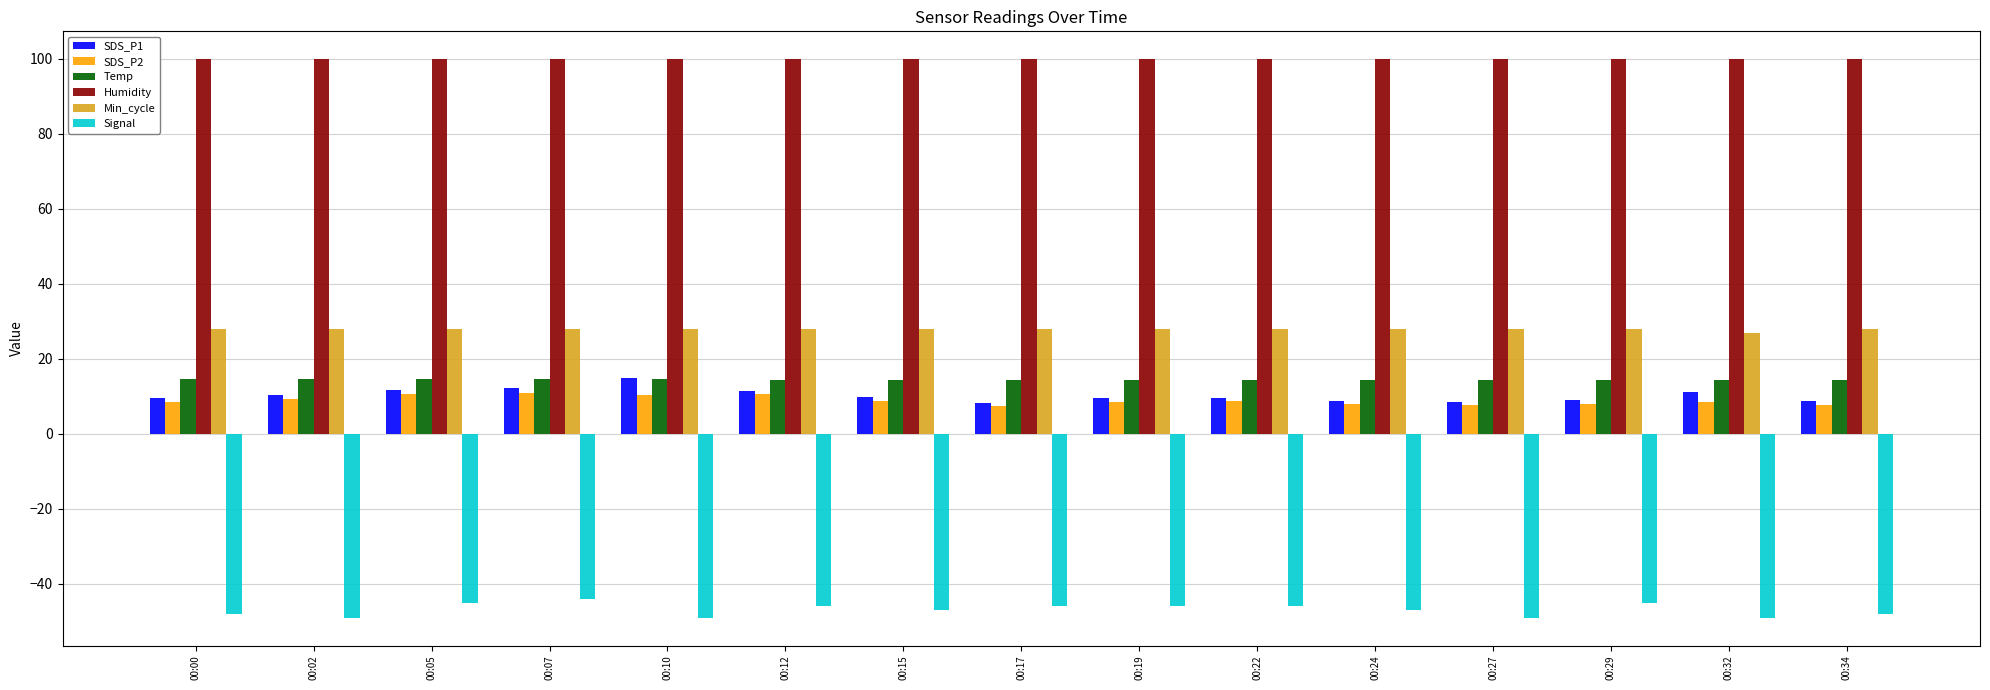

What is the minimum value for Humidity?

99.9